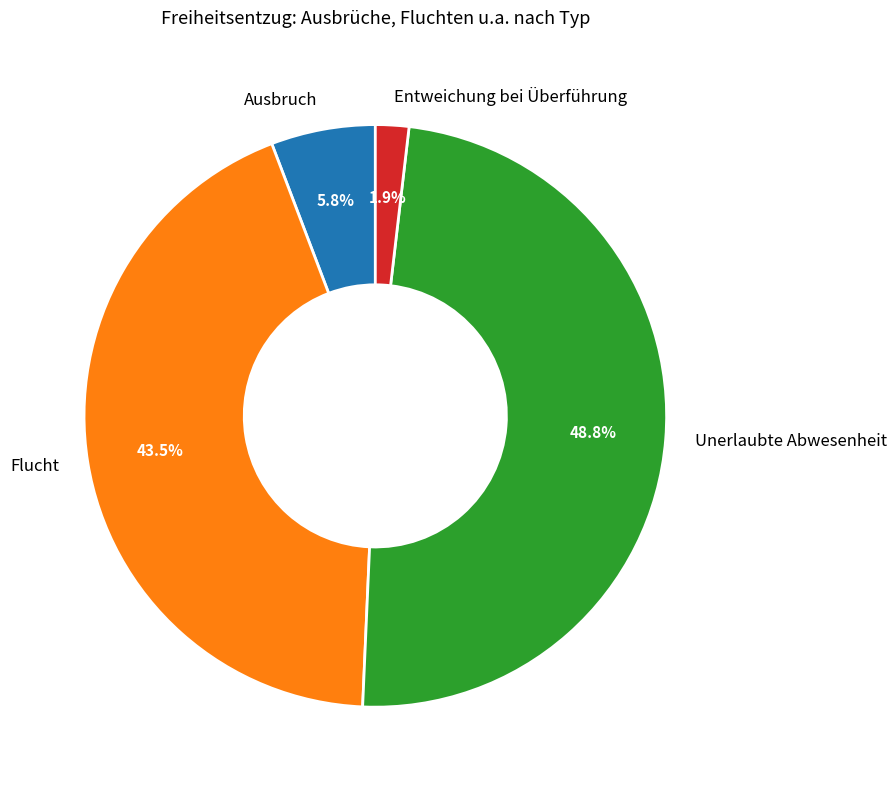

Which slice is the largest?

Unerlaubte Abwesenheit